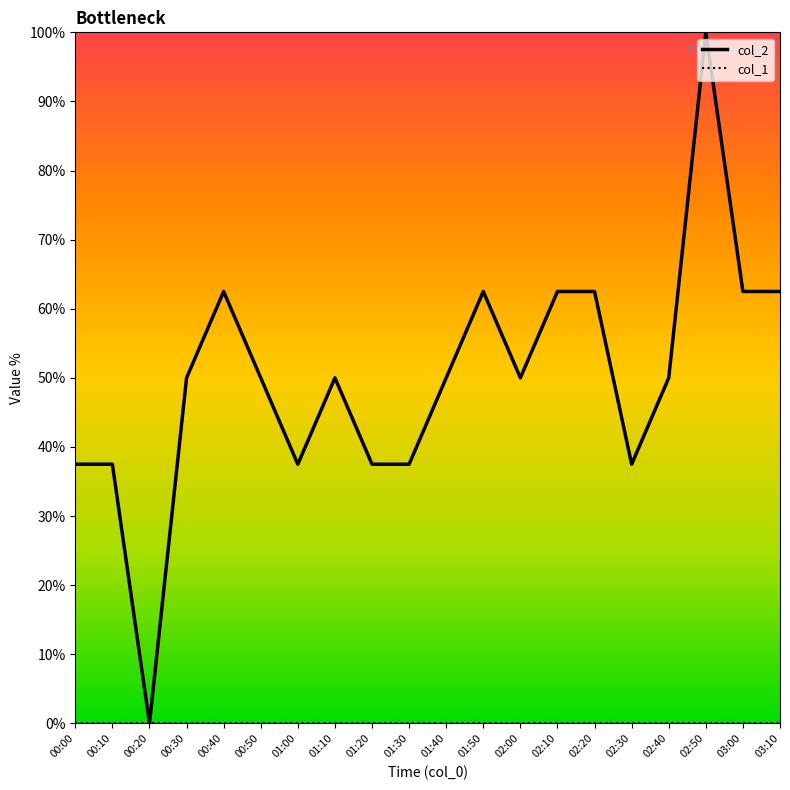

How many lines are shown in the chart?

2